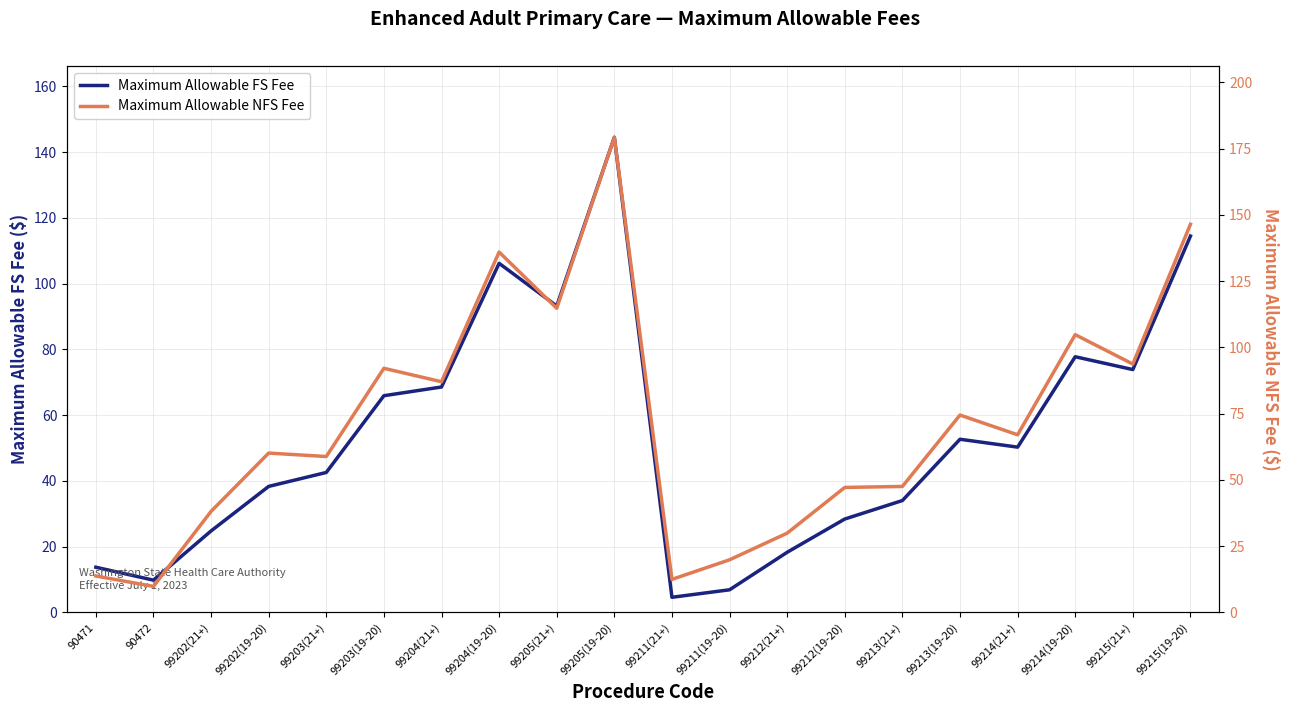

How many interior local valleys does the Maximum Allowable NFS Fee series have?

7